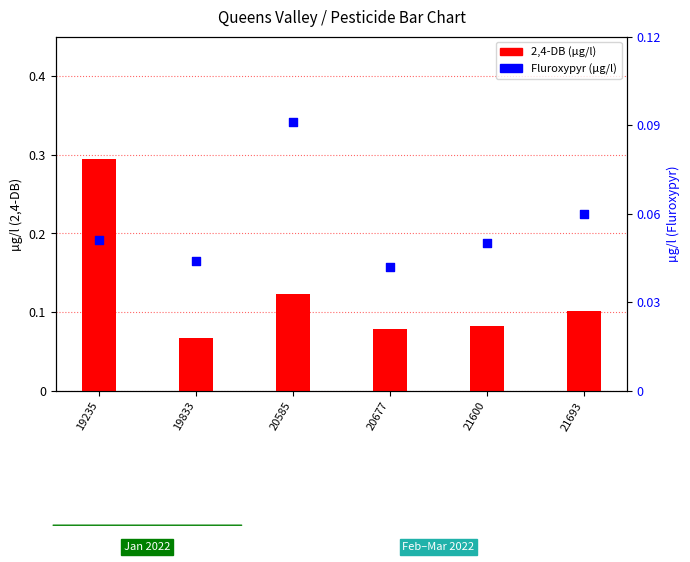

Which series contains the highest Y value?

2,4-DB